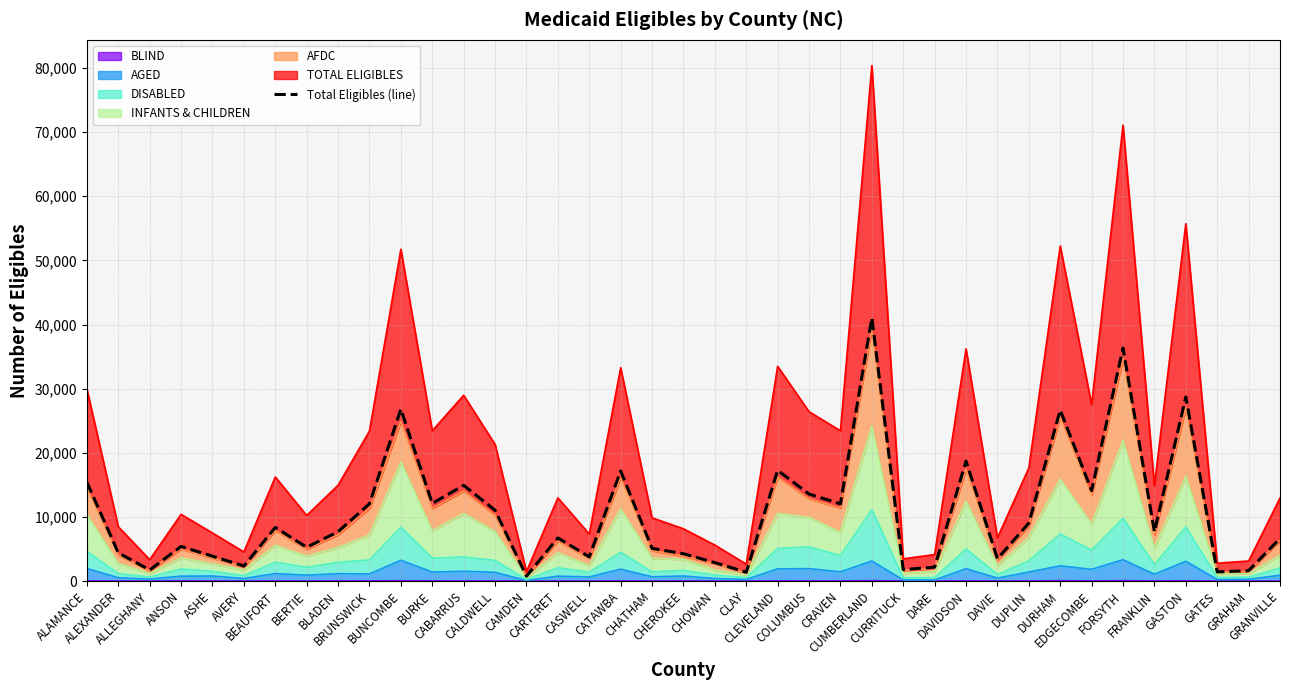

Reading left to right, what are all the values shown in this chart?

ALAMANCE=15405	ALEXANDER=4407	ALLEGHANY=1738	ANSON=5400	ASHE=3889	AVERY=2355	BEAUFORT=8369	BERTIE=5273	BLADEN=7699	BRUNSWICK=12068	BUNCOMBE=26821	BURKE=12109	CABARRUS=14931	CALDWELL=11054	CAMDEN=769	CARTERET=6736	CASWELL=3786	CATAWBA=17173	CHATHAM=5102	CHEROKEE=4270	CHOWAN=2882	CLAY=1382	CLEVELAND=17271	COLUMBUS=13570	CRAVEN=12043	CUMBERLAND=41038	CURRITUCK=1794	DARE=2174	DAVIDSON=18713	DAVIE=3481	DUPLIN=9039	DURHAM=26665	EDGECOMBE=14115	FORSYTH=36331	FRANKLIN=7699	GASTON=28701	GATES=1439	GRAHAM=1634	GRANVILLE=6647